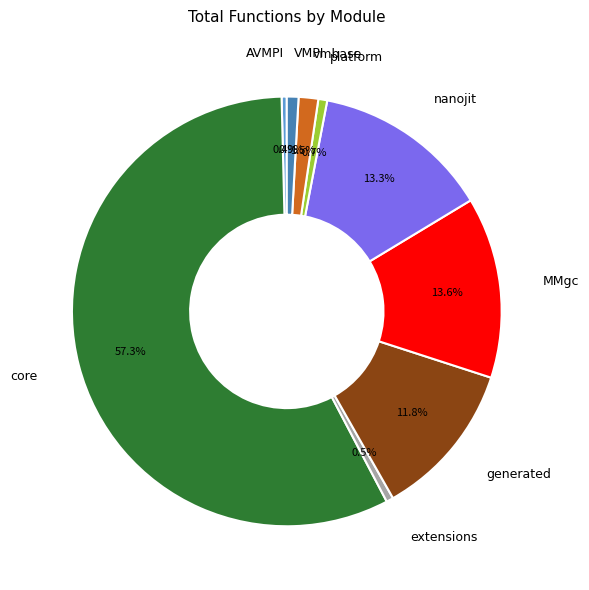

To the nearest percent, what is the difference between the platform and nanojit slice percentages?

13%